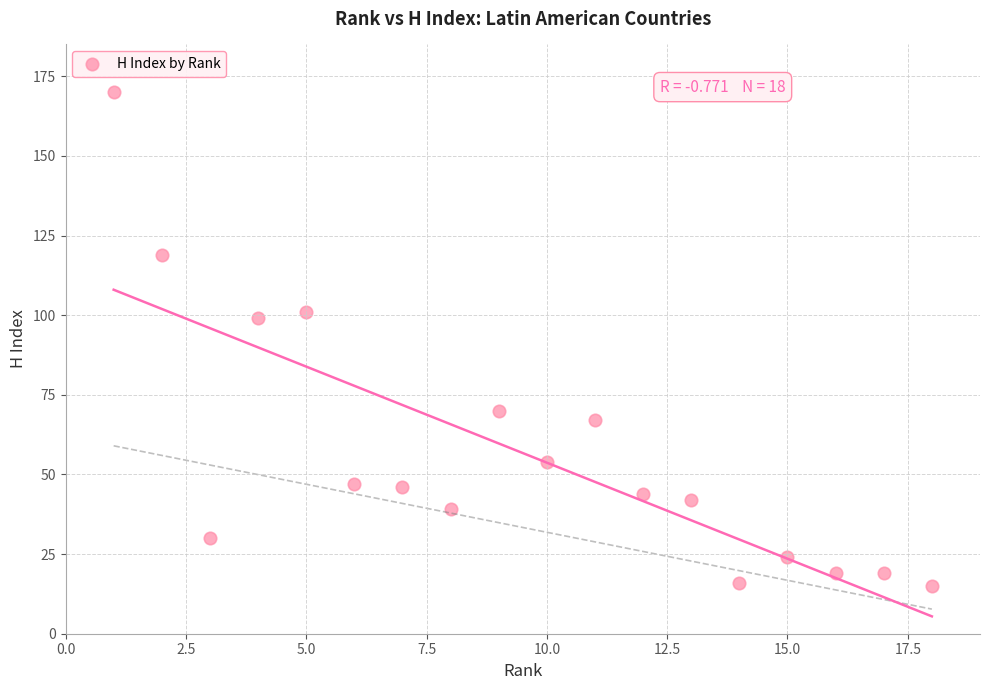

What Y value in the scatter plot is closest to 92?

99